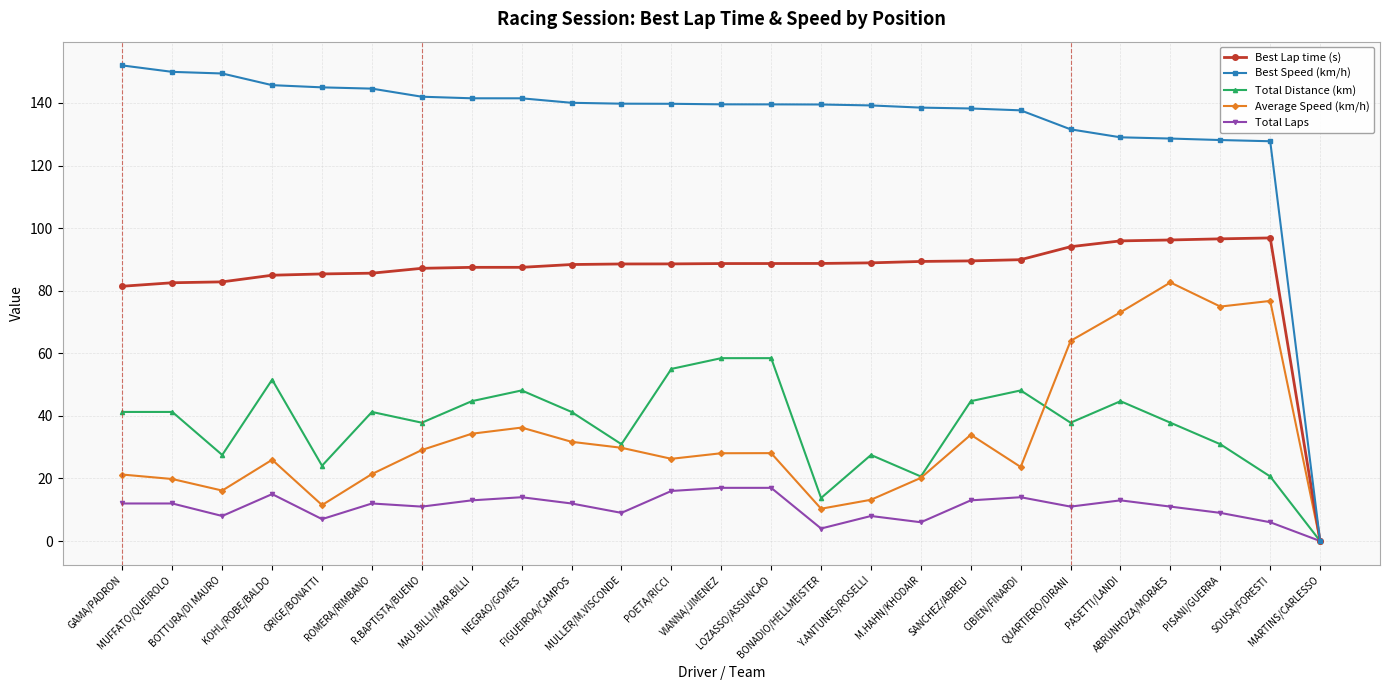

Where is the first local minimum for Average Speed (km/h)?

BOTTURA/DI MAURO